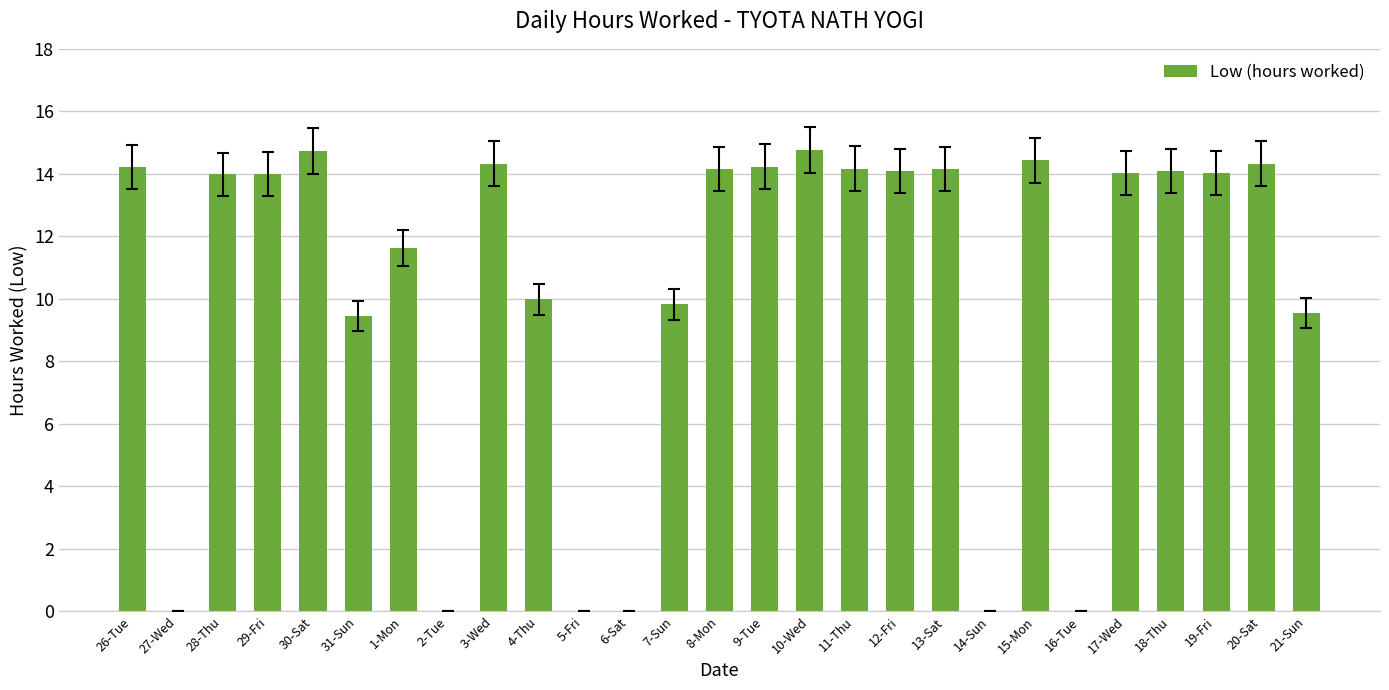

What is the greatest value displayed?

14.8